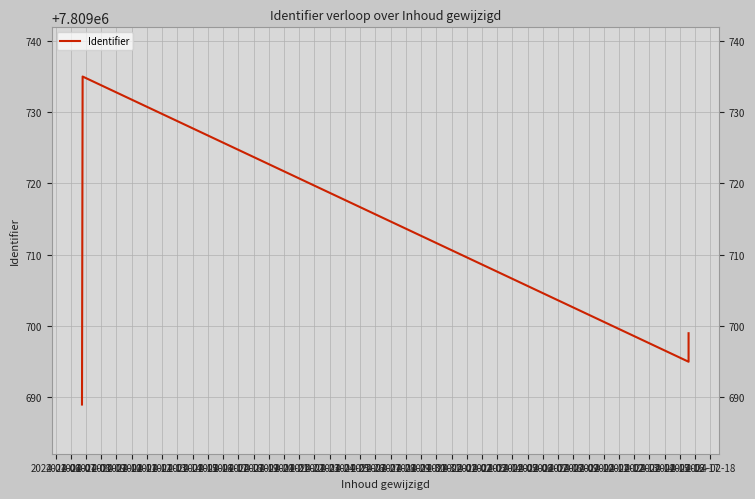

What is the average value?

7809700